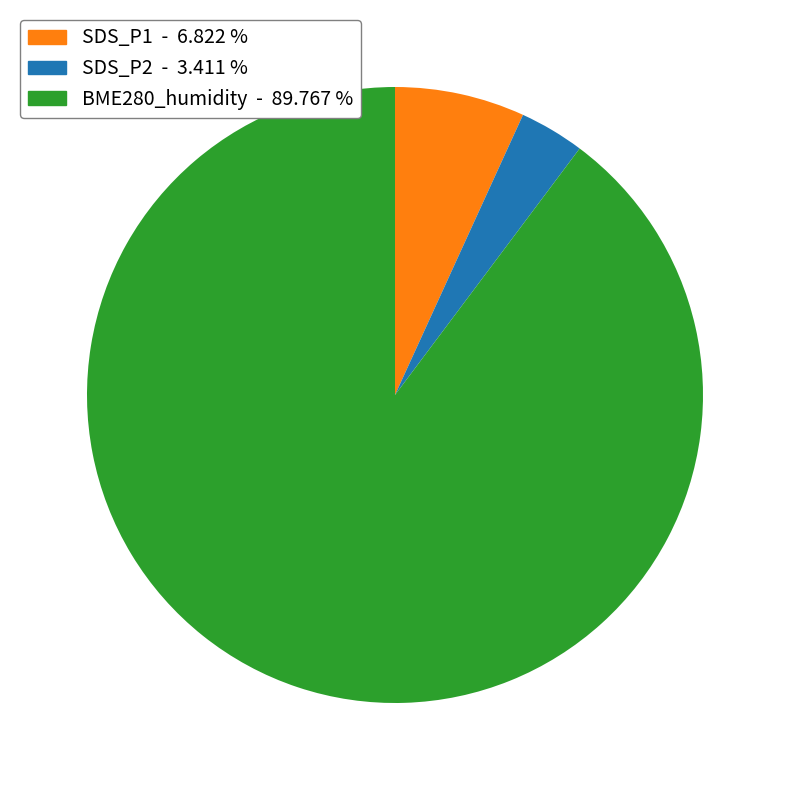

Does BME280_humidity represent more than half of the total?

Yes